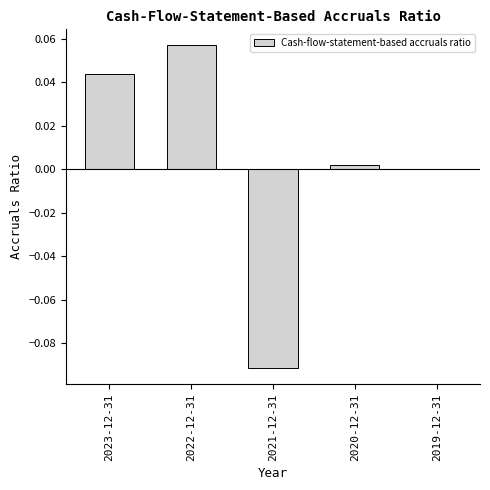

Which has a higher value, 2023-12-31 or 2021-12-31?

2023-12-31